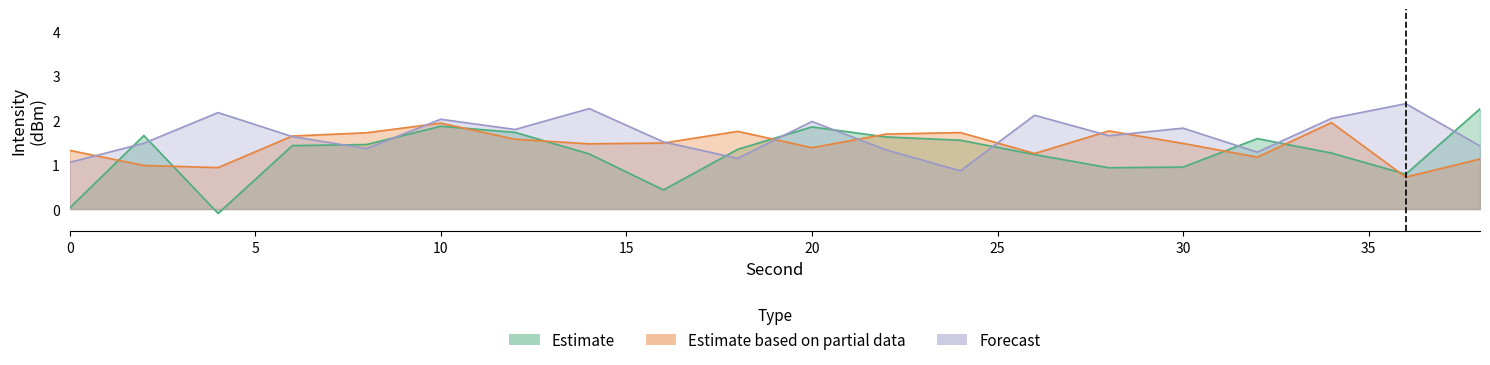

At which category is the sum across all series the highest?

10